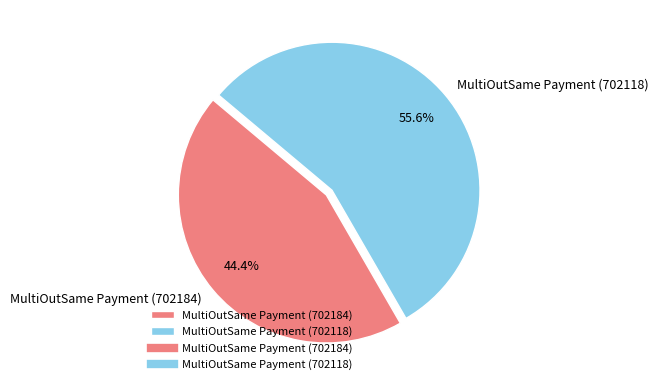

Count the number of slices in the pie.

2